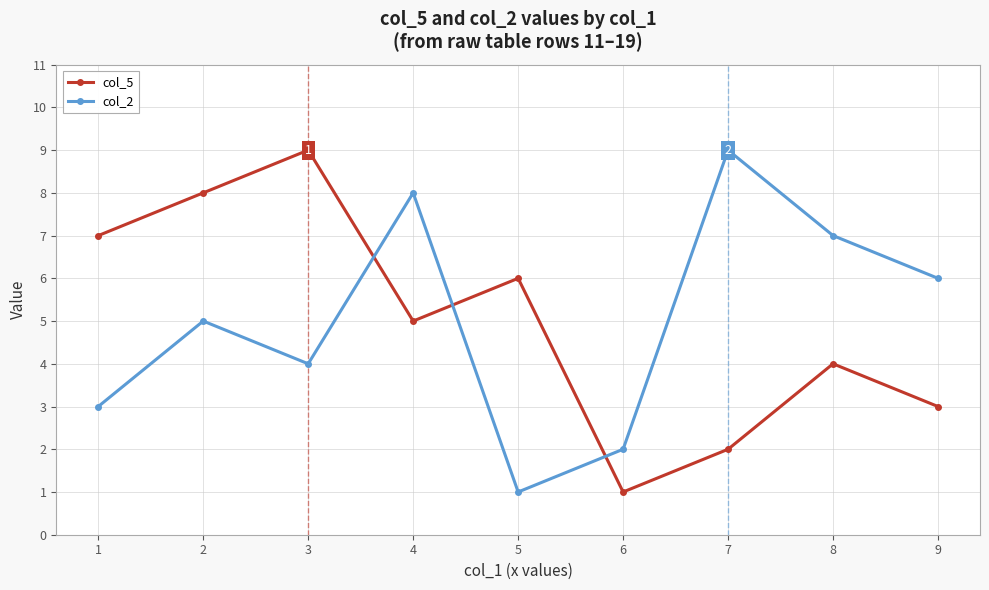

How many interior local peaks does the col_2 series have?

3